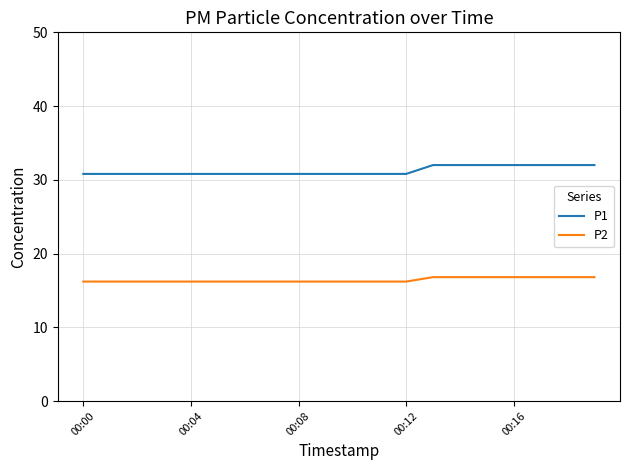

List the series in order of their overall mean, lowest first.

P2, P1